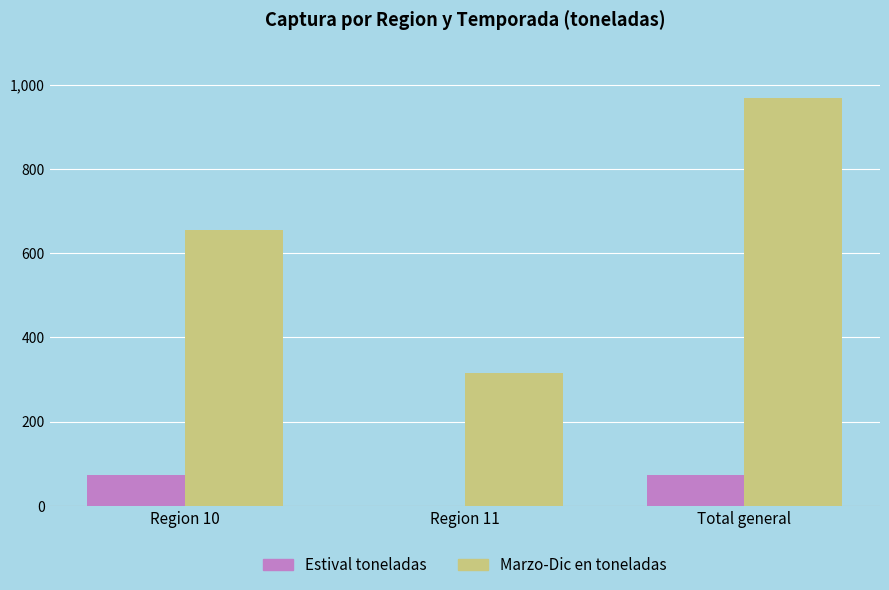

Is the value of Marzo-Dic en toneladas at Region 11 greater than the value of Estival toneladas at Region 11?

Yes